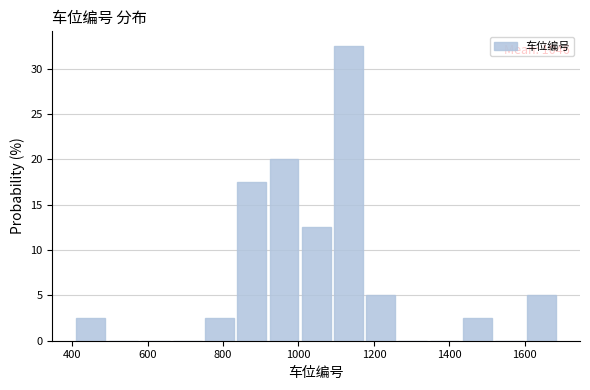

Over which range of the x-axis is the bar tallest?

1080 to 1180